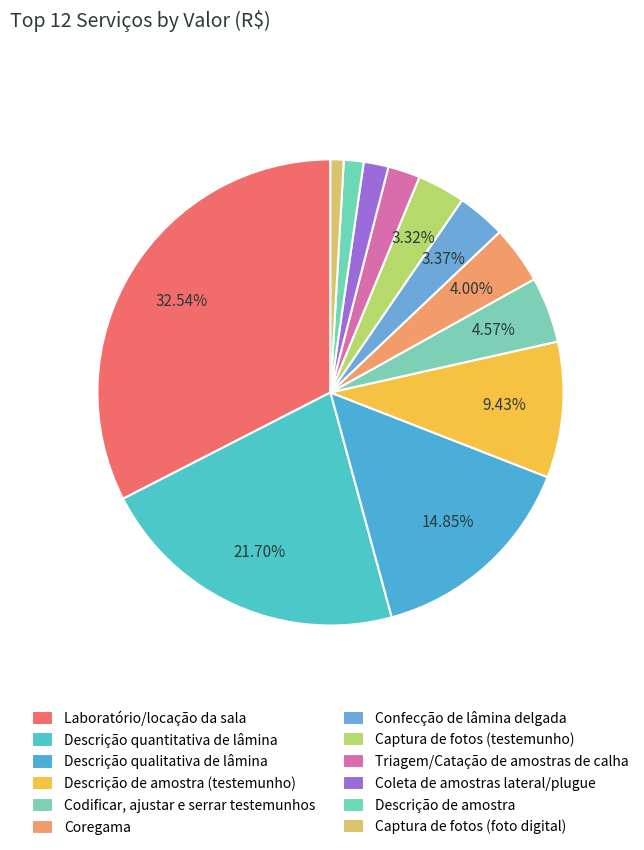

Is the sum of Codificar, ajustar e serrar testemunhos and Descrição de amostra greater than half?

No